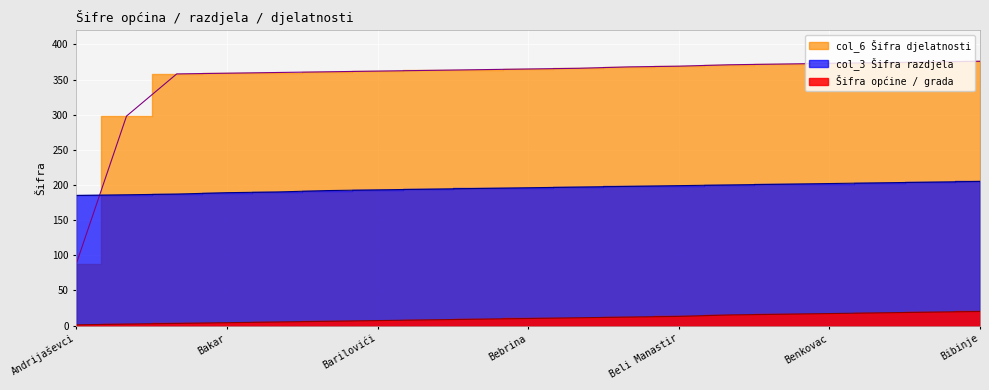

Rank the series by their maximum value, from highest to lowest.

col_6 Šifra djelatnosti, col_3 Šifra razdjela, Šifra općine / grada